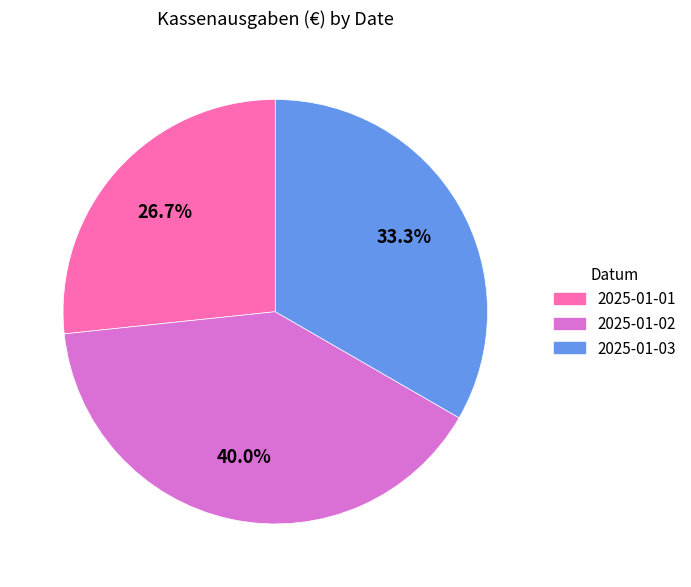

Is there a majority slice in this chart?

No